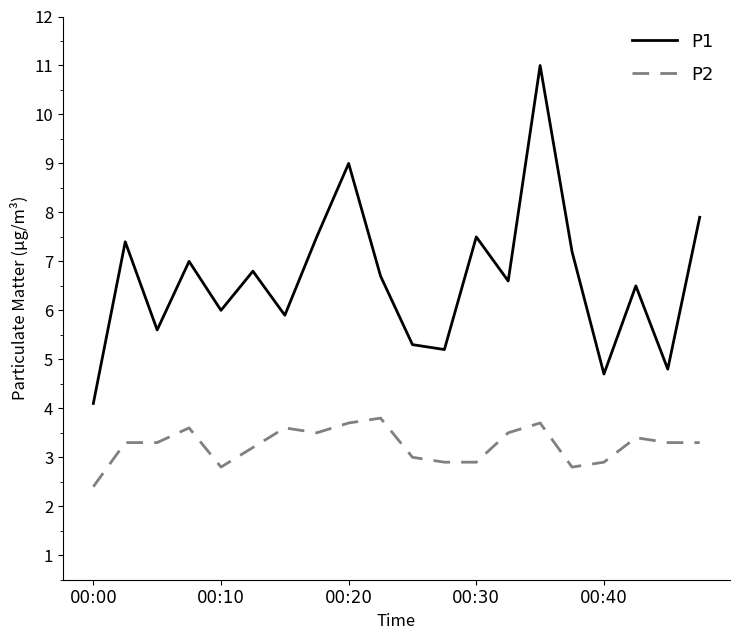

True or false: P2 and P1 cross at least once.

False